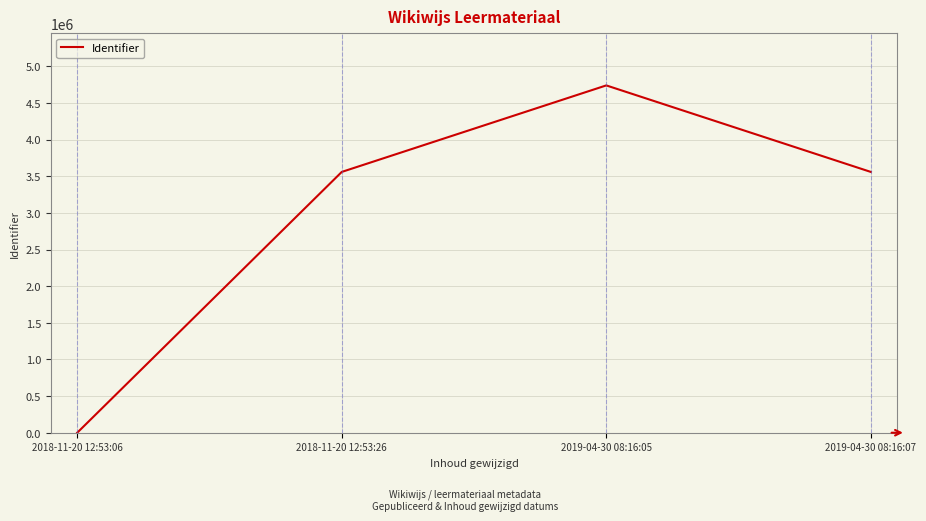

What is the approximate value at 2019-04-30 08:16:05?

4739828